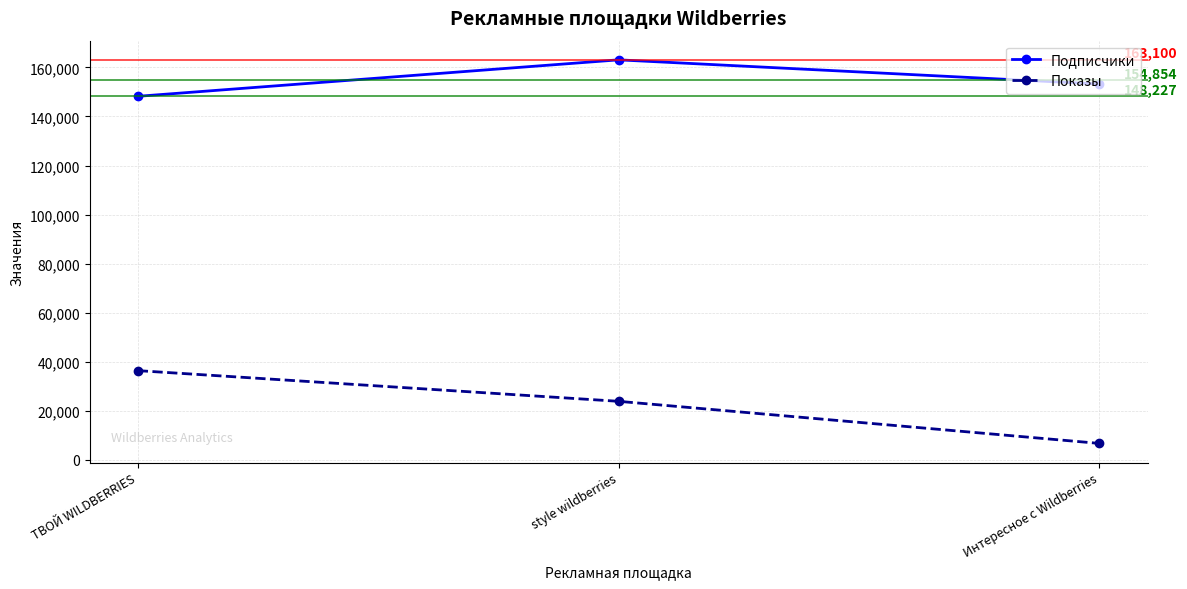

How many lines are shown in the chart?

2